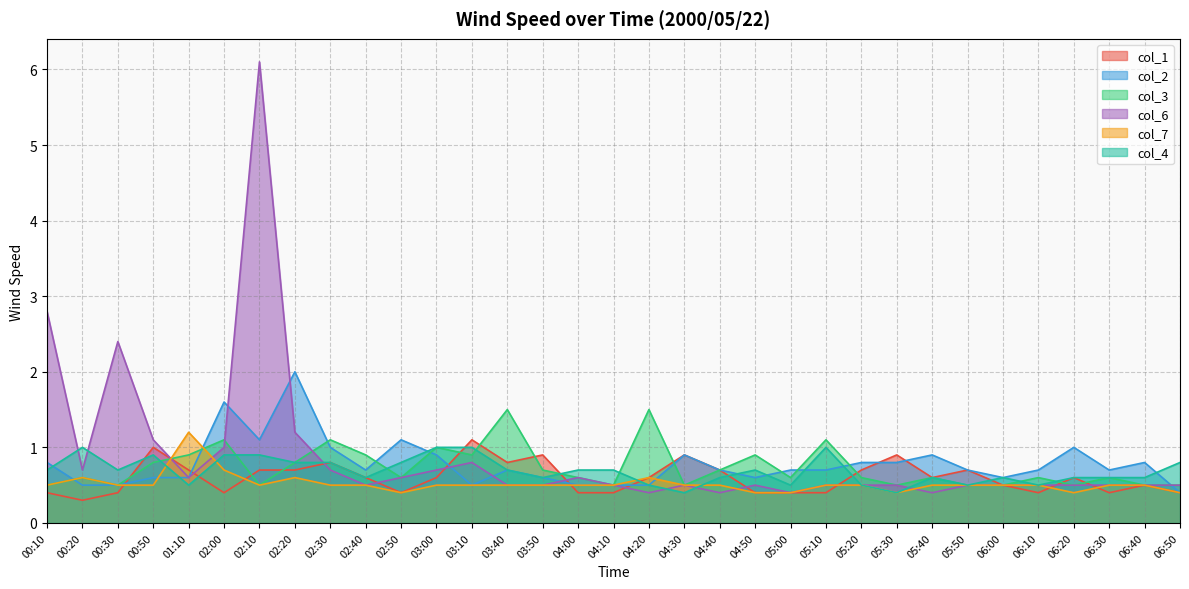

Reading left to right, list all the values displayed in this chart.

col_1: 0.4	0.3	0.4	1.0	0.7	0.4	0.7	0.7	0.8	0.6	0.4	0.6	1.1	0.8	0.9	0.4	0.4	0.6	0.9	0.7	0.4	0.4	0.4	0.7	0.9	0.6	0.7	0.5	0.4	0.6	0.4	0.5	0.4
col_2: 0.8	0.5	0.5	0.6	0.6	1.6	1.1	2.0	1.0	0.7	1.1	0.9	0.5	0.7	0.6	0.5	0.5	0.5	0.9	0.7	0.6	0.7	0.7	0.8	0.8	0.9	0.7	0.6	0.7	1.0	0.7	0.8	0.4
col_3: 0.5	0.6	0.5	0.8	0.9	1.1	0.5	0.8	1.1	0.9	0.6	1.0	0.9	1.5	0.7	0.6	0.5	1.5	0.5	0.7	0.9	0.6	1.1	0.6	0.5	0.6	0.5	0.5	0.6	0.5	0.6	0.5	0.5
col_6: 2.8	0.7	2.4	1.1	0.6	1.0	6.1	1.2	0.7	0.5	0.6	0.7	0.8	0.5	0.5	0.6	0.5	0.4	0.5	0.4	0.5	0.4	0.5	0.5	0.5	0.4	0.5	0.5	0.5	0.5	0.5	0.5	0.5
col_7: 0.5	0.6	0.5	0.5	1.2	0.7	0.5	0.6	0.5	0.5	0.4	0.5	0.5	0.5	0.5	0.5	0.5	0.6	0.5	0.5	0.4	0.4	0.5	0.5	0.4	0.5	0.5	0.5	0.5	0.4	0.5	0.5	0.4
col_4: 0.7	1.0	0.7	0.9	0.5	0.9	0.9	0.8	0.8	0.6	0.8	1.0	1.0	0.7	0.6	0.7	0.7	0.5	0.4	0.6	0.7	0.5	1.0	0.5	0.4	0.6	0.5	0.6	0.5	0.6	0.6	0.6	0.8